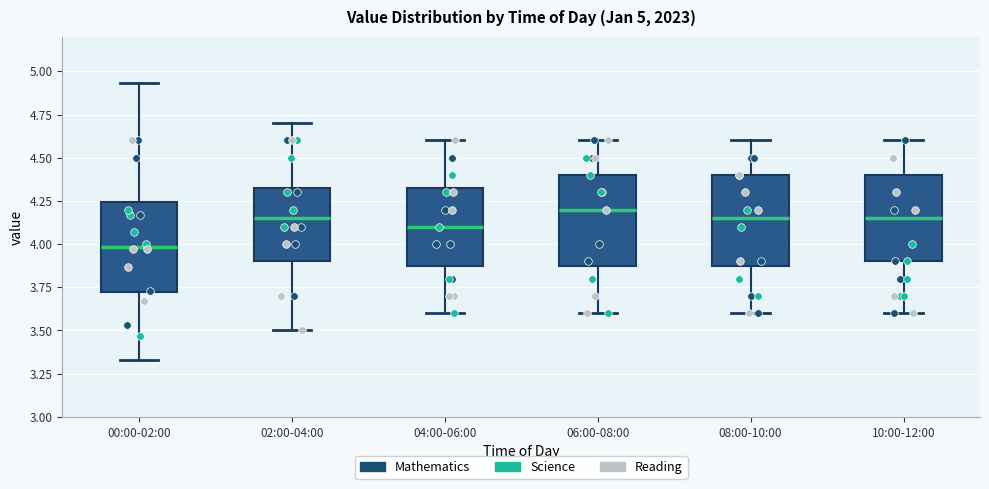

Which box's median line is the lowest?

00:00-02:00